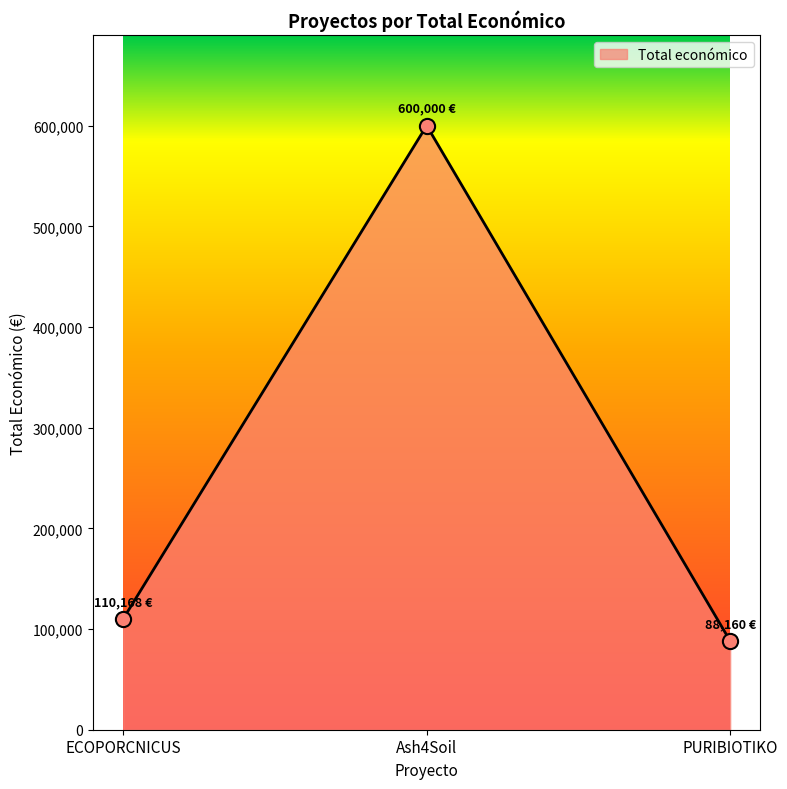

What is the change in value from ECOPORCNICUS to Ash4Soil?

+489832